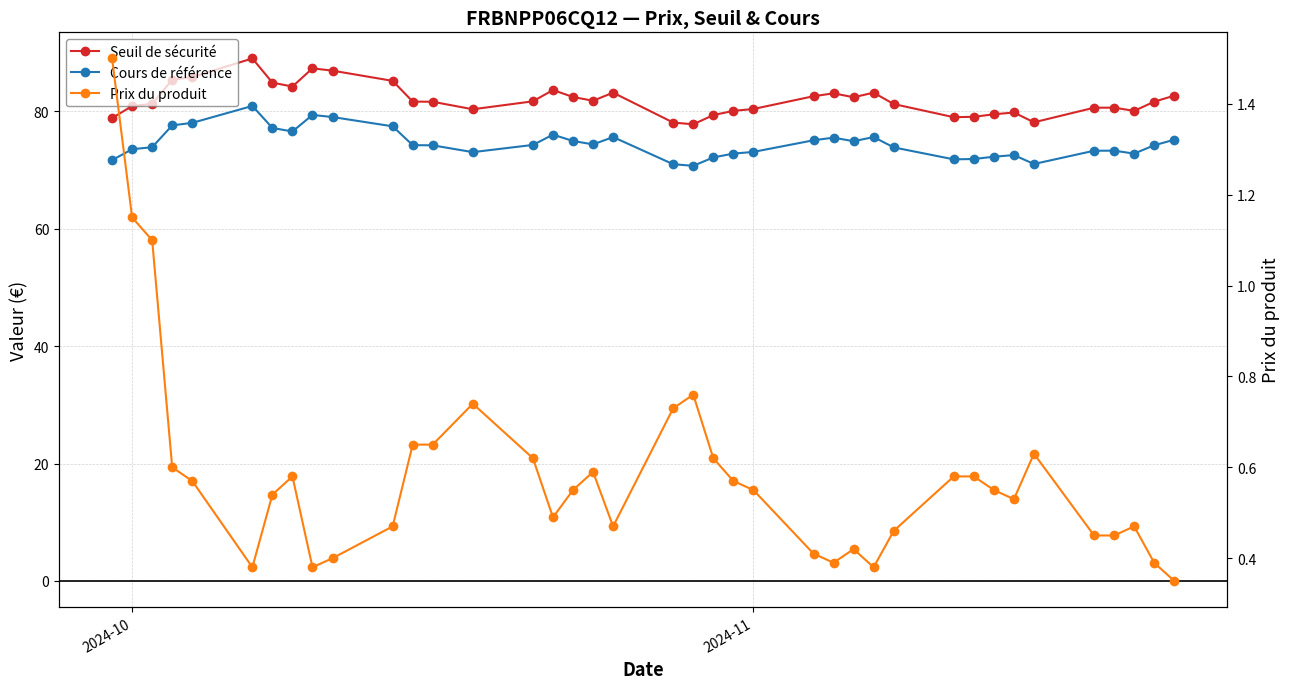

Which series has the widest spread of values?

Seuil de sécurité